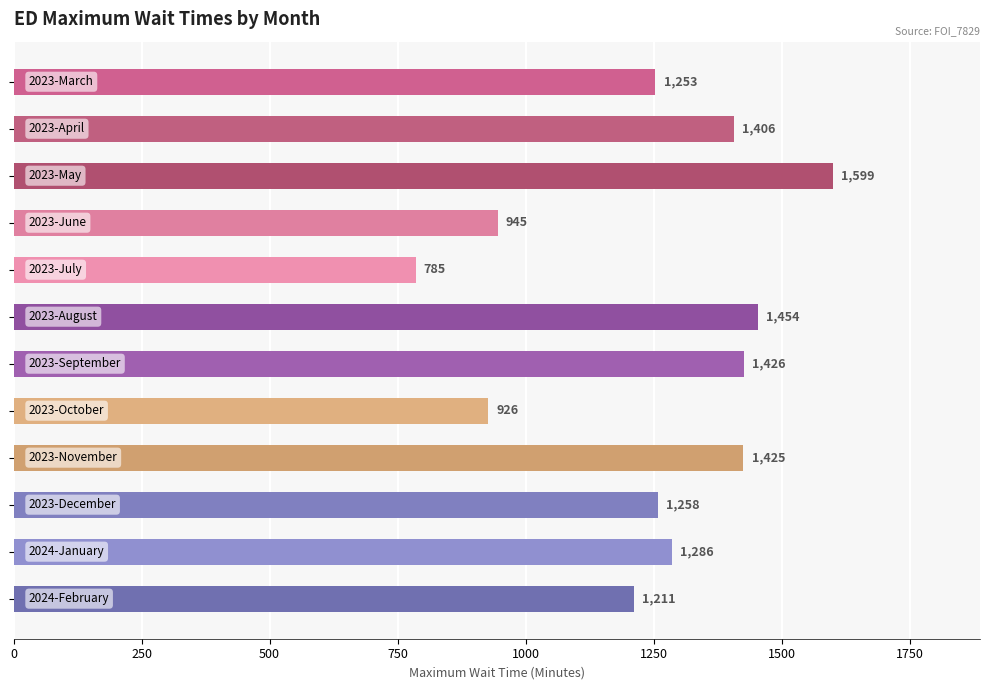

What is the average value?

1248